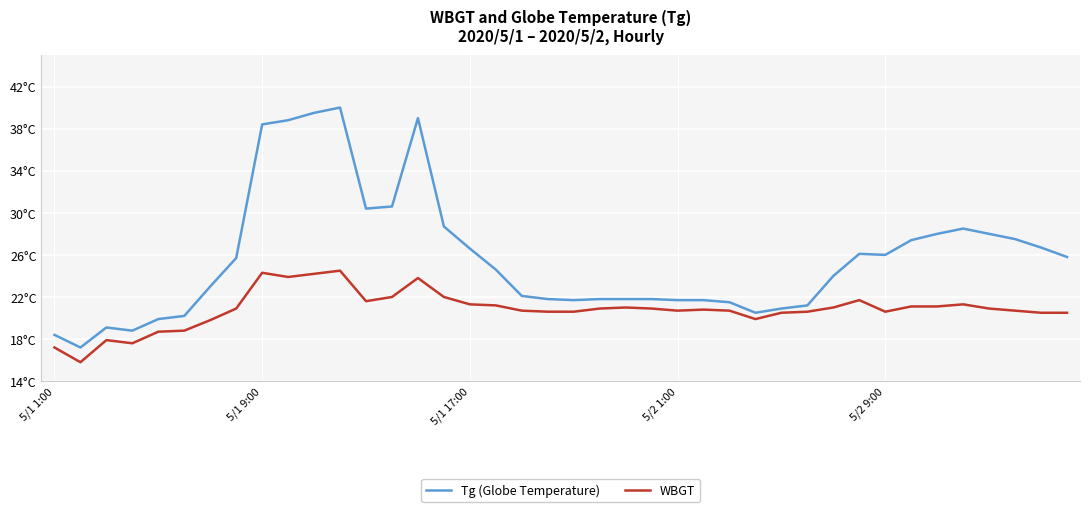

Is this an area chart (filled region under the line)?

No